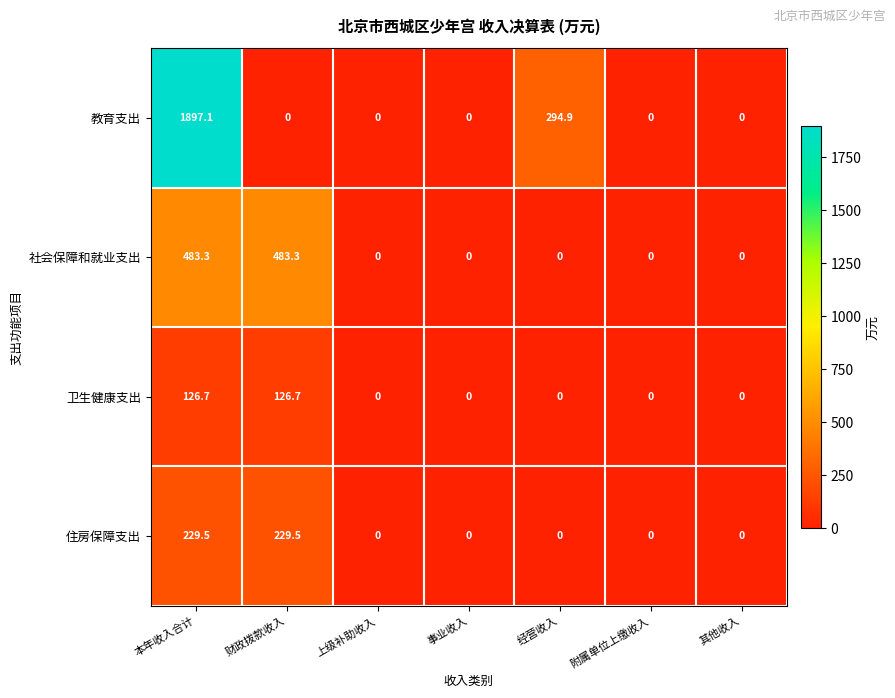

List the series in order of their peak value, highest first.

教育支出, 社会保障和就业支出, 住房保障支出, 卫生健康支出